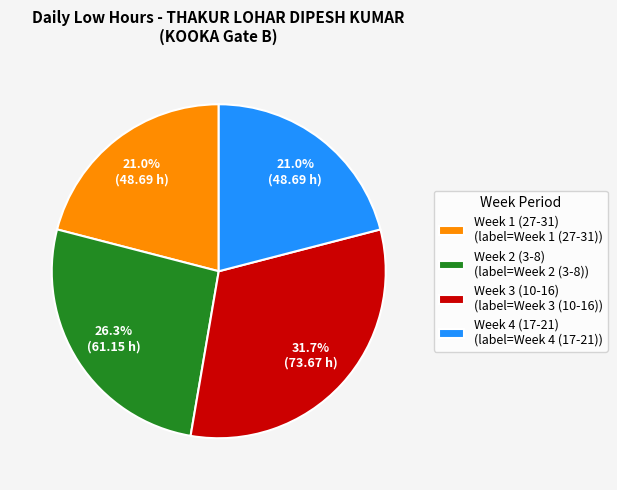

Between Week 1 (27-31) (label=Week 1 (27-31)) and Week 2 (3-8) (label=Week 2 (3-8)), which is larger?

Week 2 (3-8) (label=Week 2 (3-8))